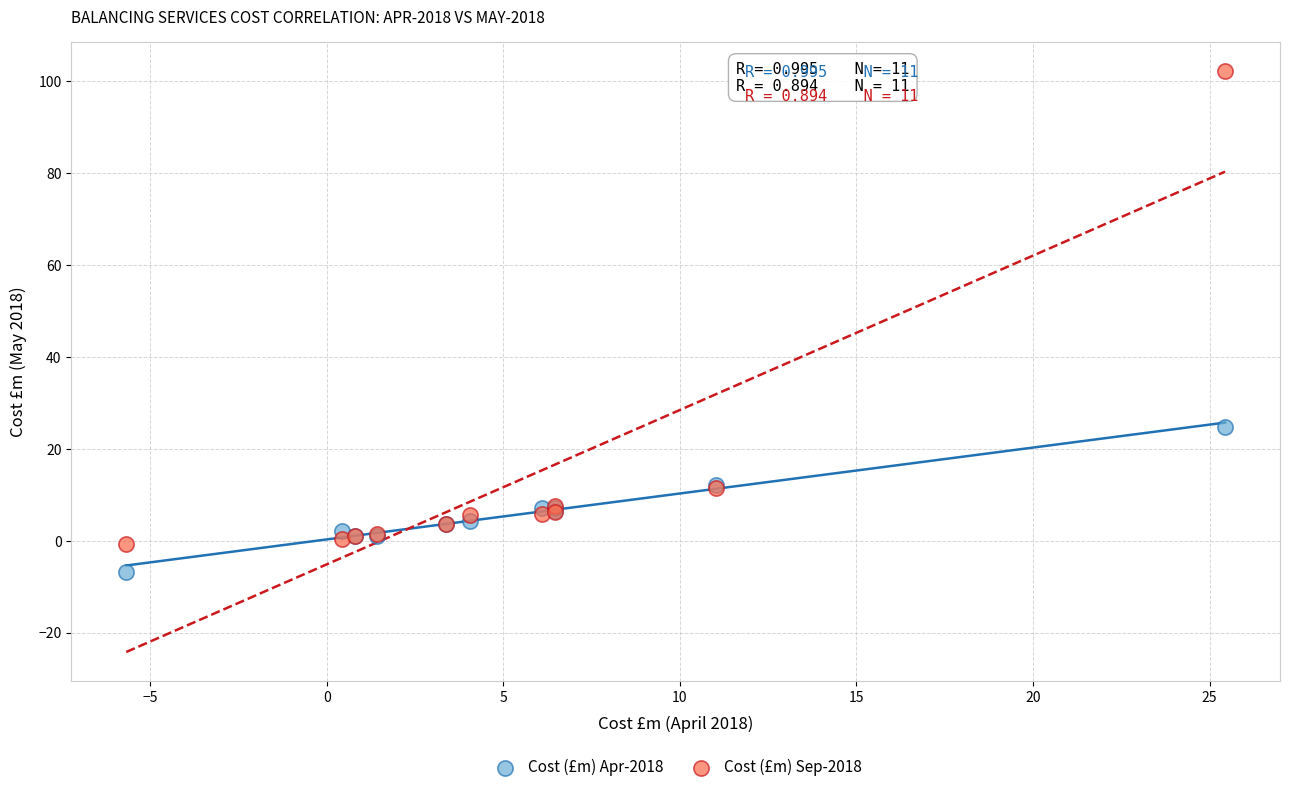

In the Cost (£m) Sep-2018 series, what Y value is closest to 50?

11.4